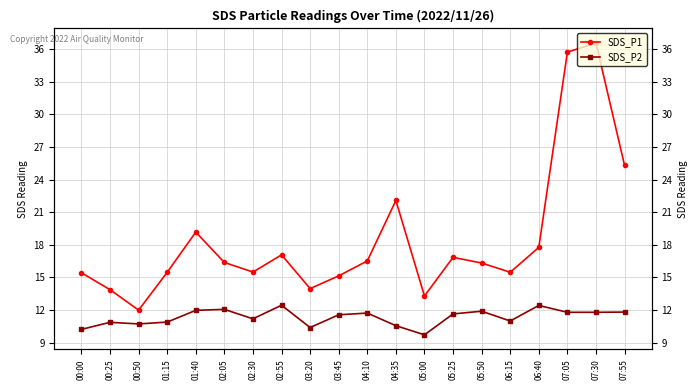

At which label does SDS_P2 first exceed 11?

01:40